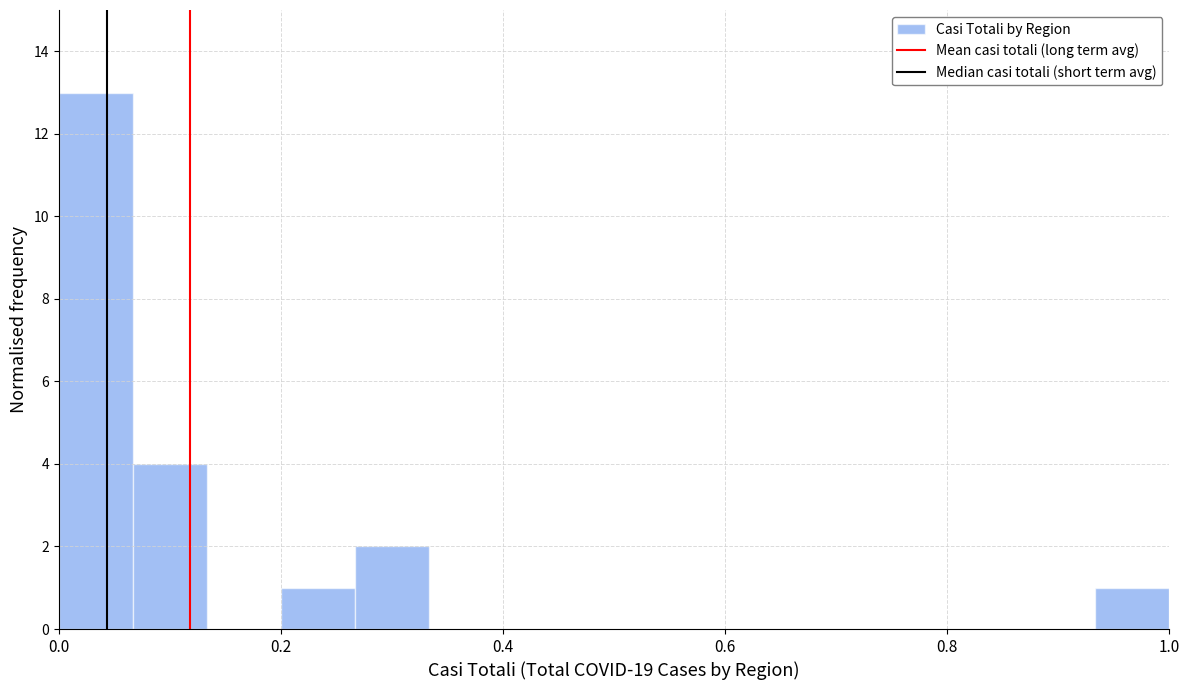

Read against the x-axis, roughly where is the centre of the tallest bar?

0.04